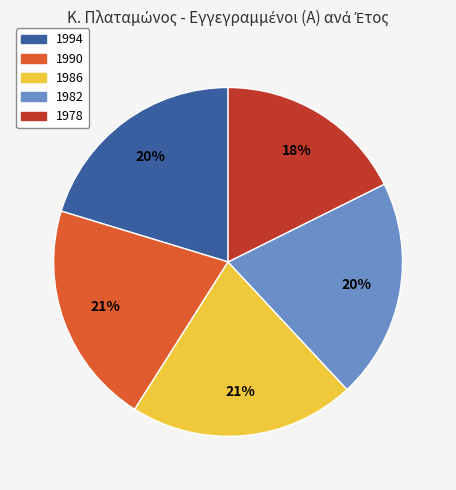

Which slice is the smallest?

1978